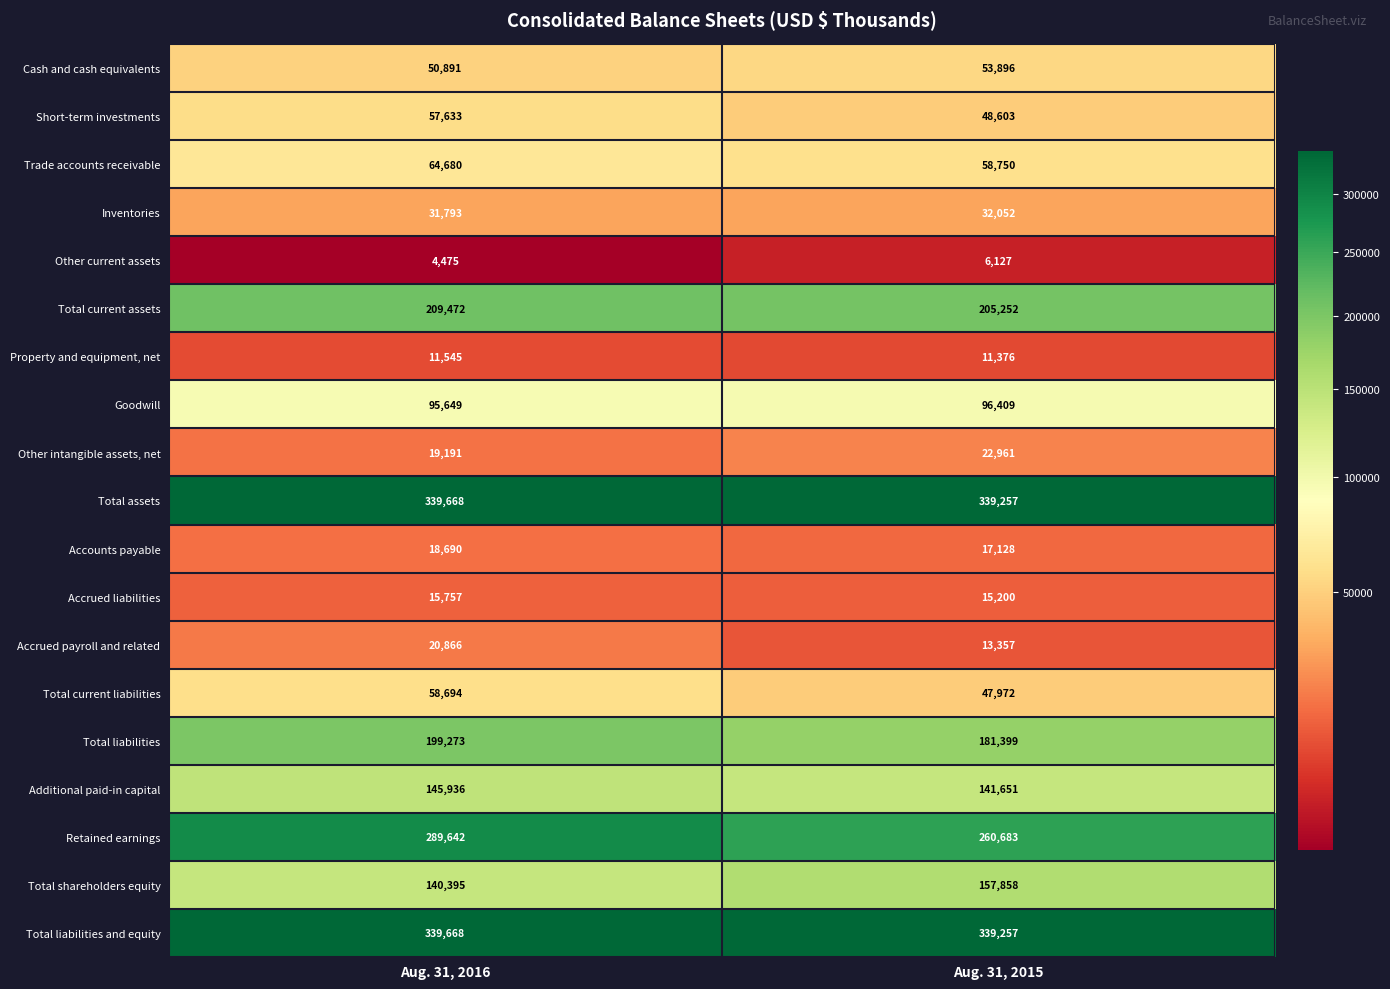

What is the difference between the highest and lowest values at Aug. 31, 2015?

333130